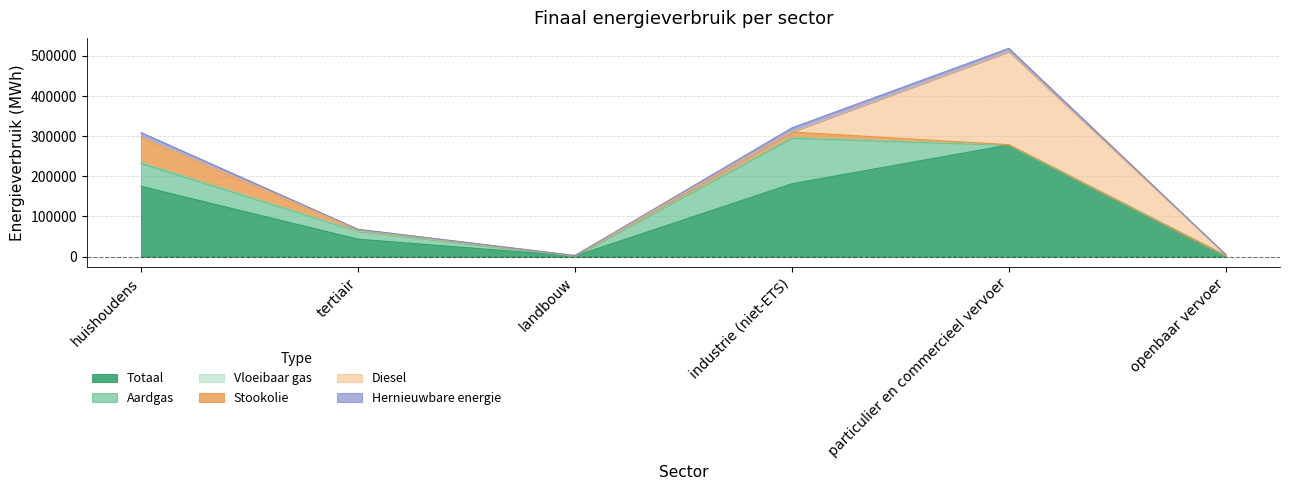

What is the label of the 3rd point from the right?

industrie (niet-ETS)